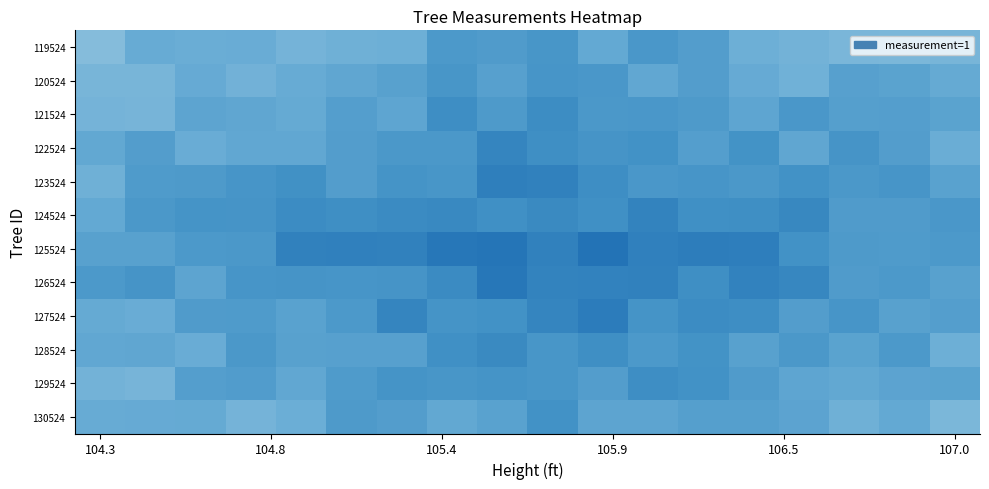

At how many categories does at least one series exceed 0?

18